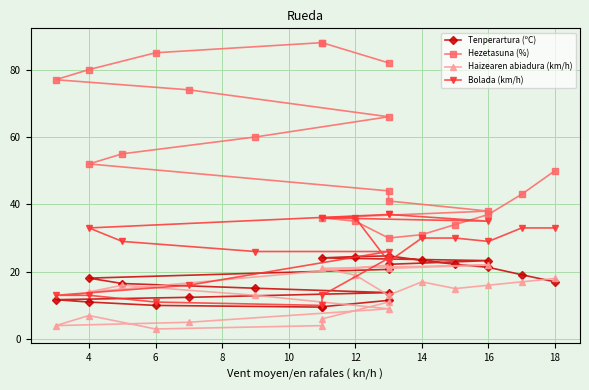

Which series has the largest total across all categories?

Hezetasuna (%)